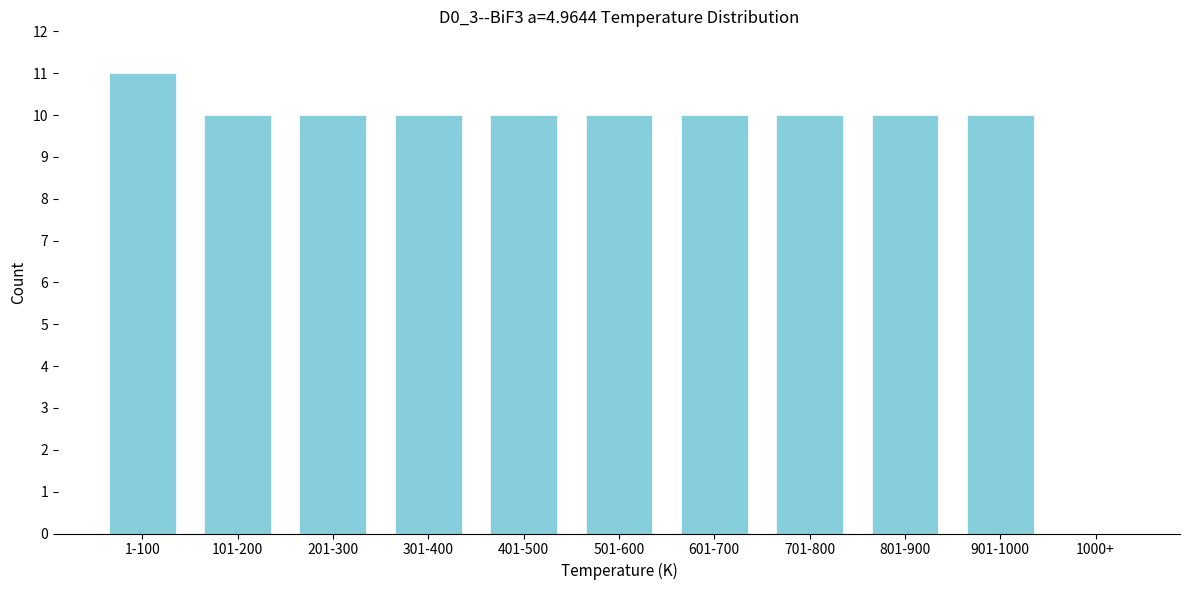

Reading left to right, transcribe all the data shown in this chart.

1-100=11	101-200=10	201-300=10	301-400=10	401-500=10	501-600=10	601-700=10	701-800=10	801-900=10	901-1000=10	1000+=0